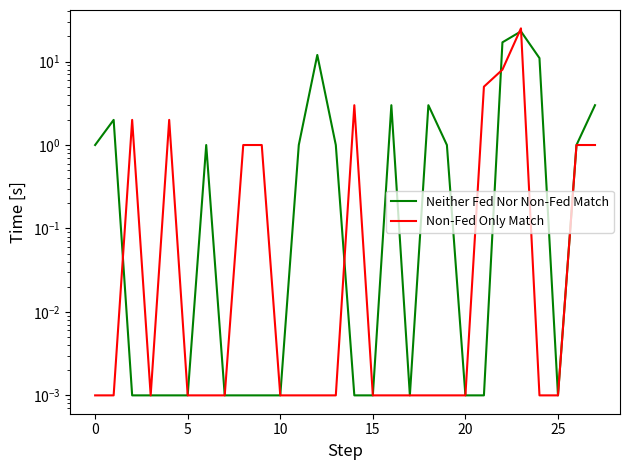

The value of Neither Fed Nor Non-Fed Match at 23 is 23.0. True or false?

True